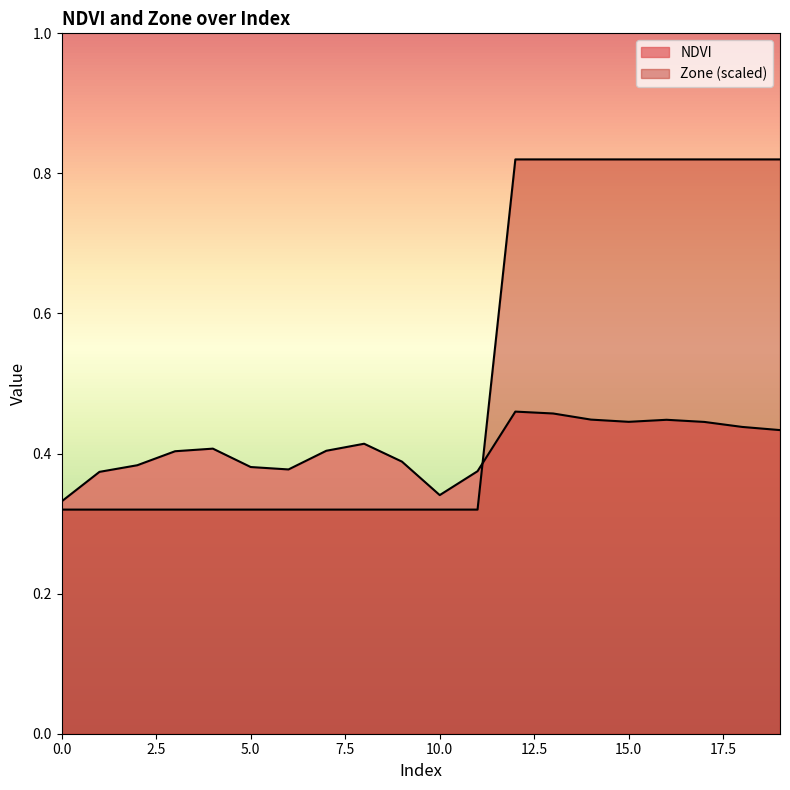

What is the difference between the second highest and second lowest values in the NDVI series?

0.1